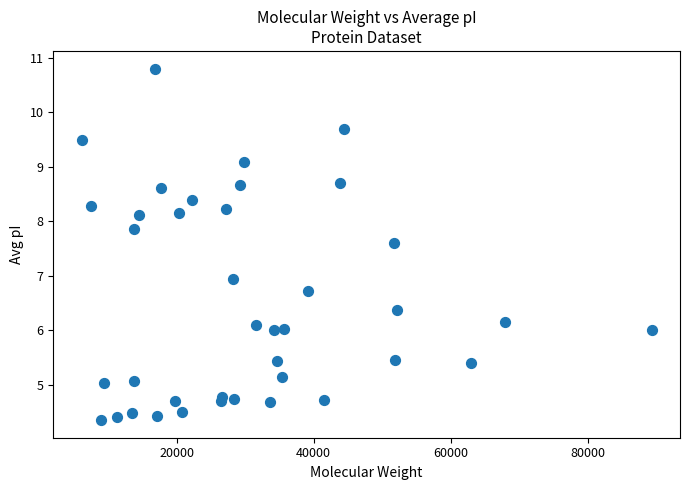

What is the range of X values (max minus min)?

83176.6